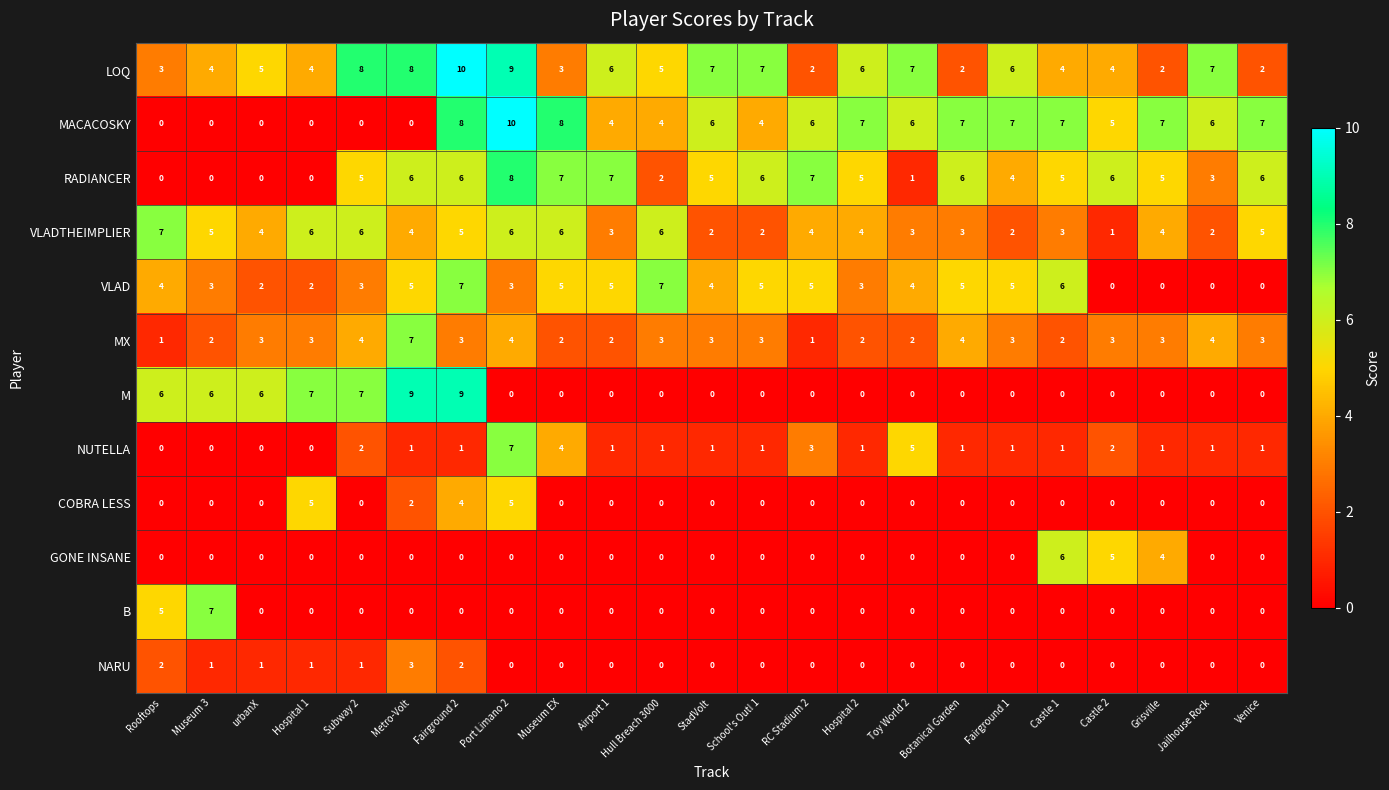

Is it true that MX equals 3 at Castle 1?

False